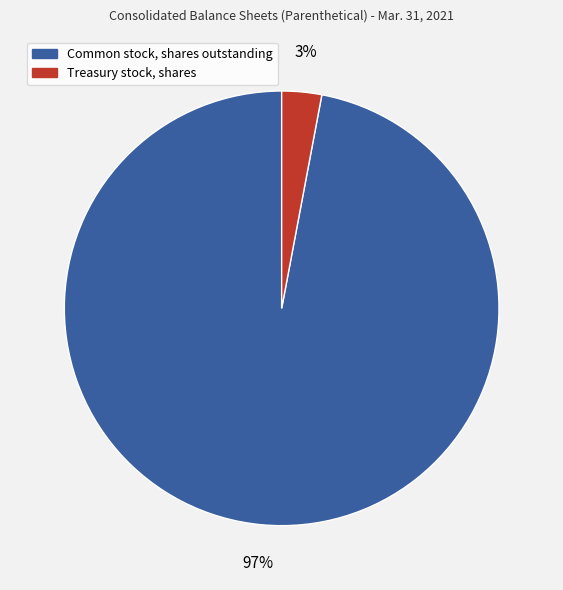

Is there any slice that represents more than half of the pie?

Yes